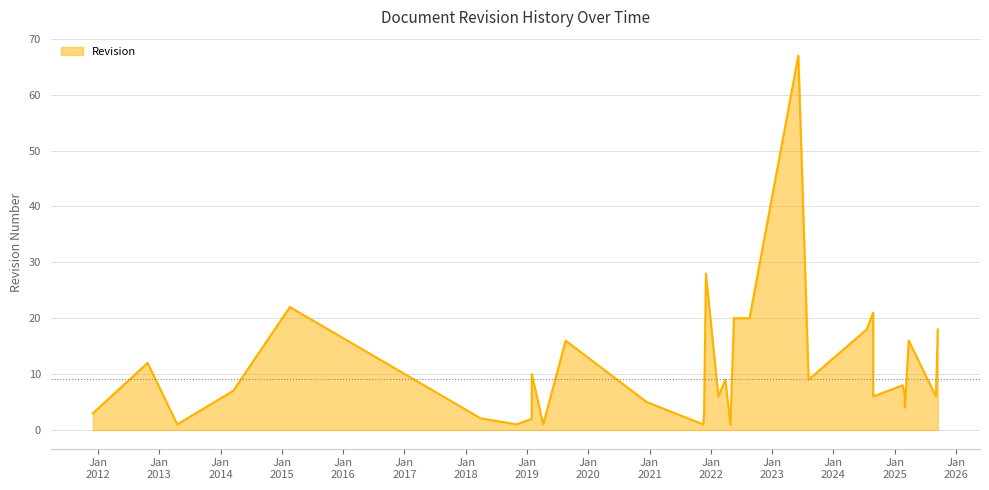

What is the change in value from 2025-03-03 to 2022-05-19?

+14